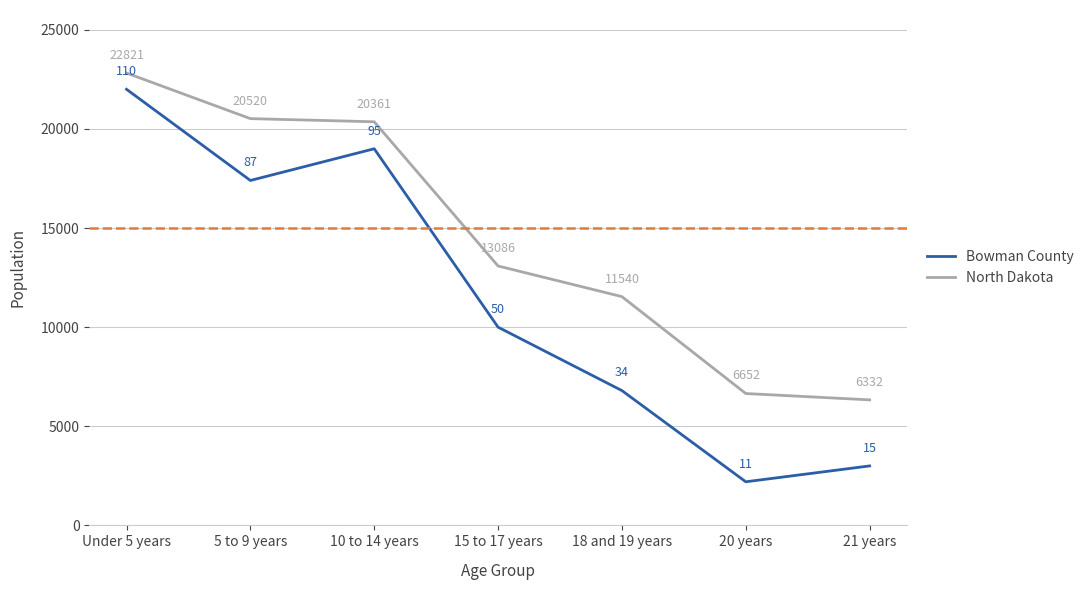

Rank the categories by North Dakota value from lowest to highest.

21 years, 20 years, 18 and 19 years, 15 to 17 years, 10 to 14 years, 5 to 9 years, Under 5 years